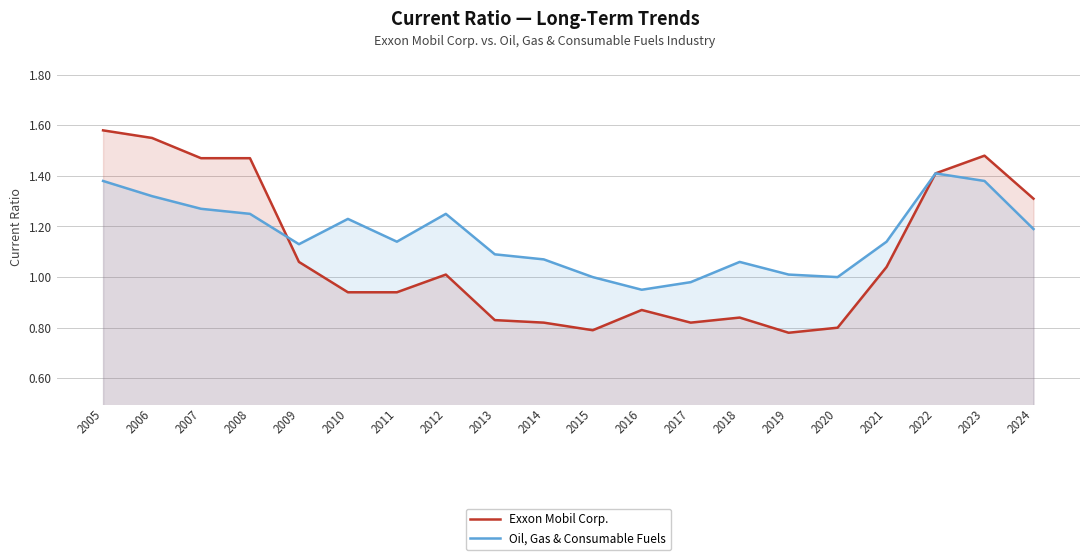

After their last crossing, which series has the higher values: Exxon Mobil Corp. or Oil, Gas & Consumable Fuels?

Oil, Gas & Consumable Fuels